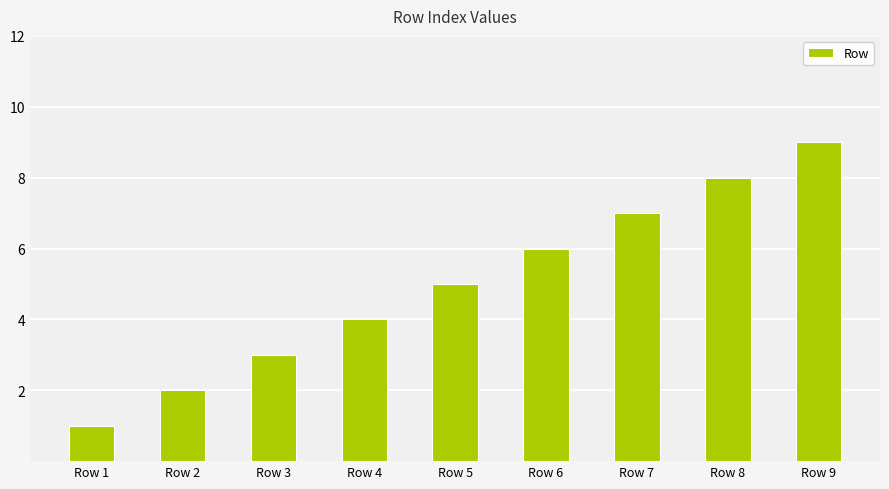

What is the difference between the values at Row 4 and Row 9?

5